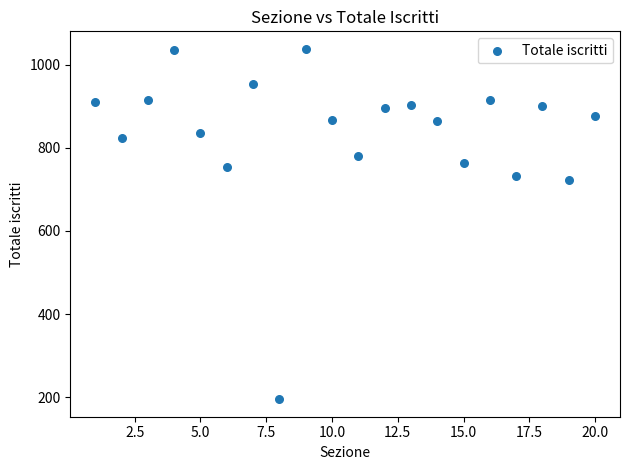

What is the range of X values (max minus min)?

19